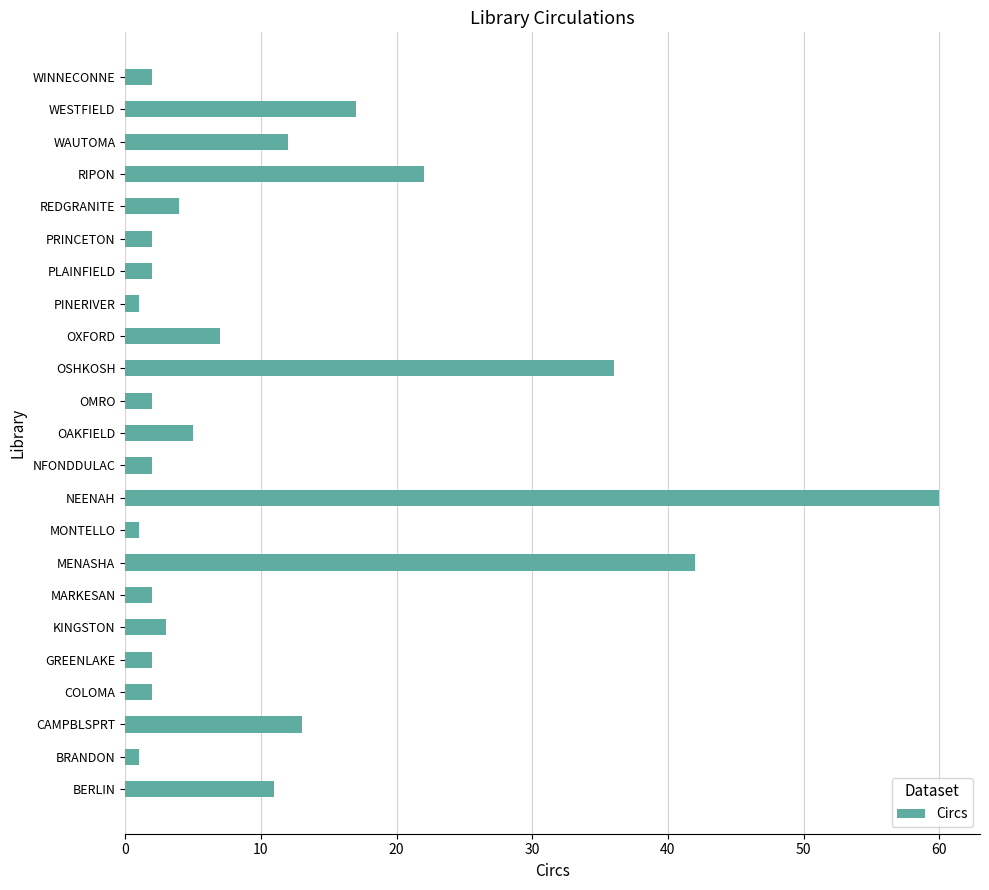

Are the bars grouped side by side (vs. stacked)?

No